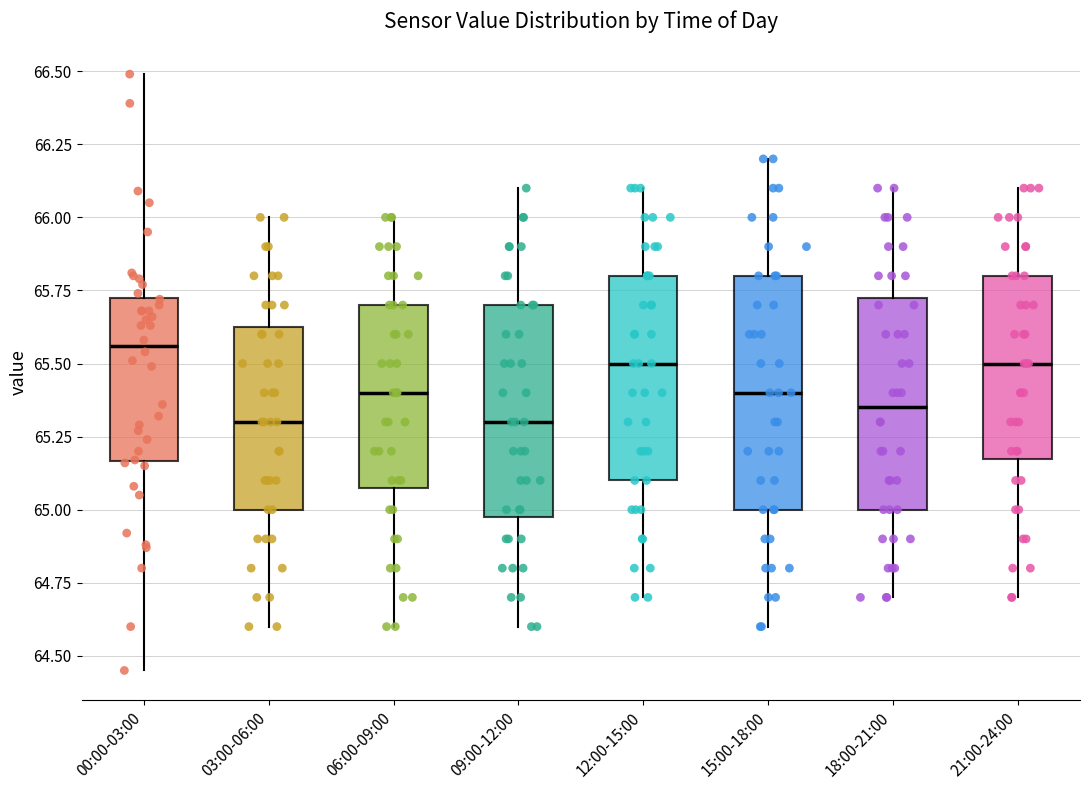

Which box's median line is the highest?

00:00-03:00